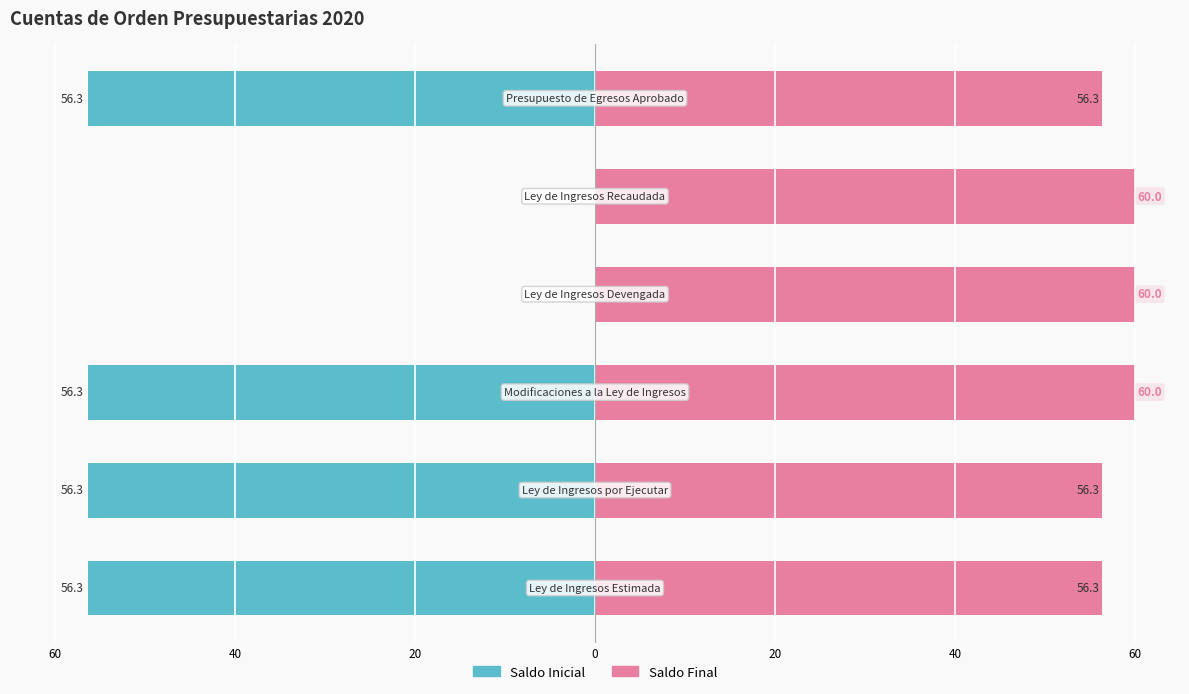

Reading left to right, list all the values displayed in this chart.

Saldo Inicial: -56.3	-56.3	-56.3	0.0	0.0	-56.3
Saldo Final: 56.3	56.3	60.0	60.0	60.0	56.3